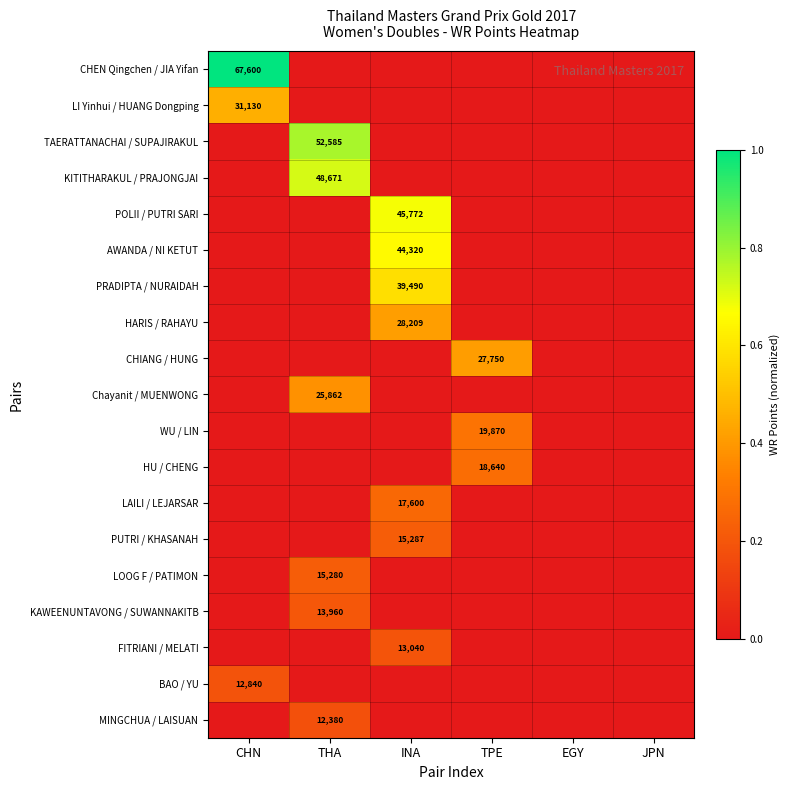

Rank the categories by LOOG F / PATIMON value from lowest to highest.

CHN, INA, TPE, EGY, JPN, THA